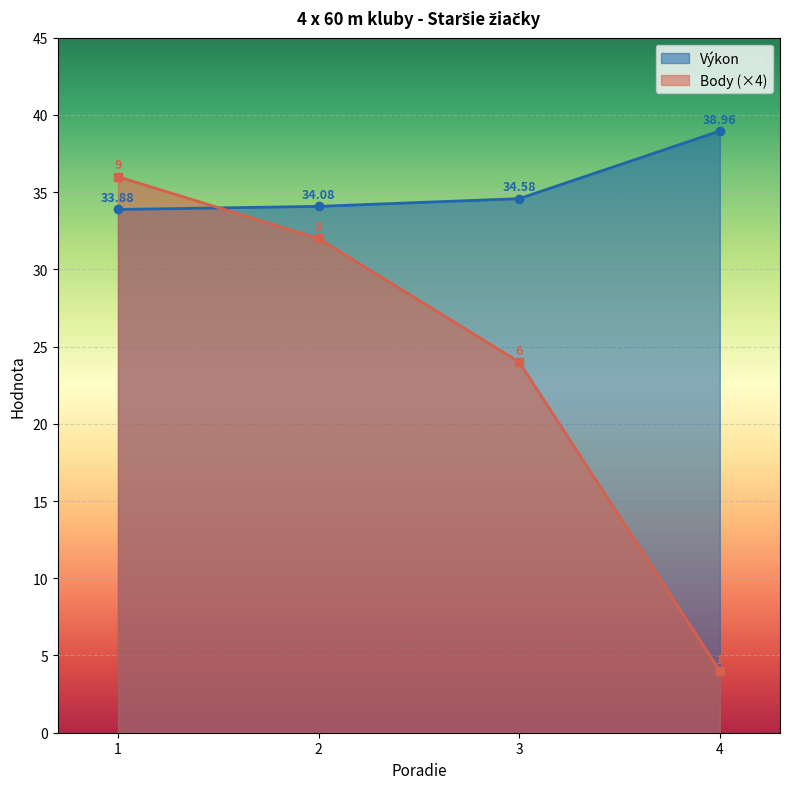

Read the Body value at 4.

4.0